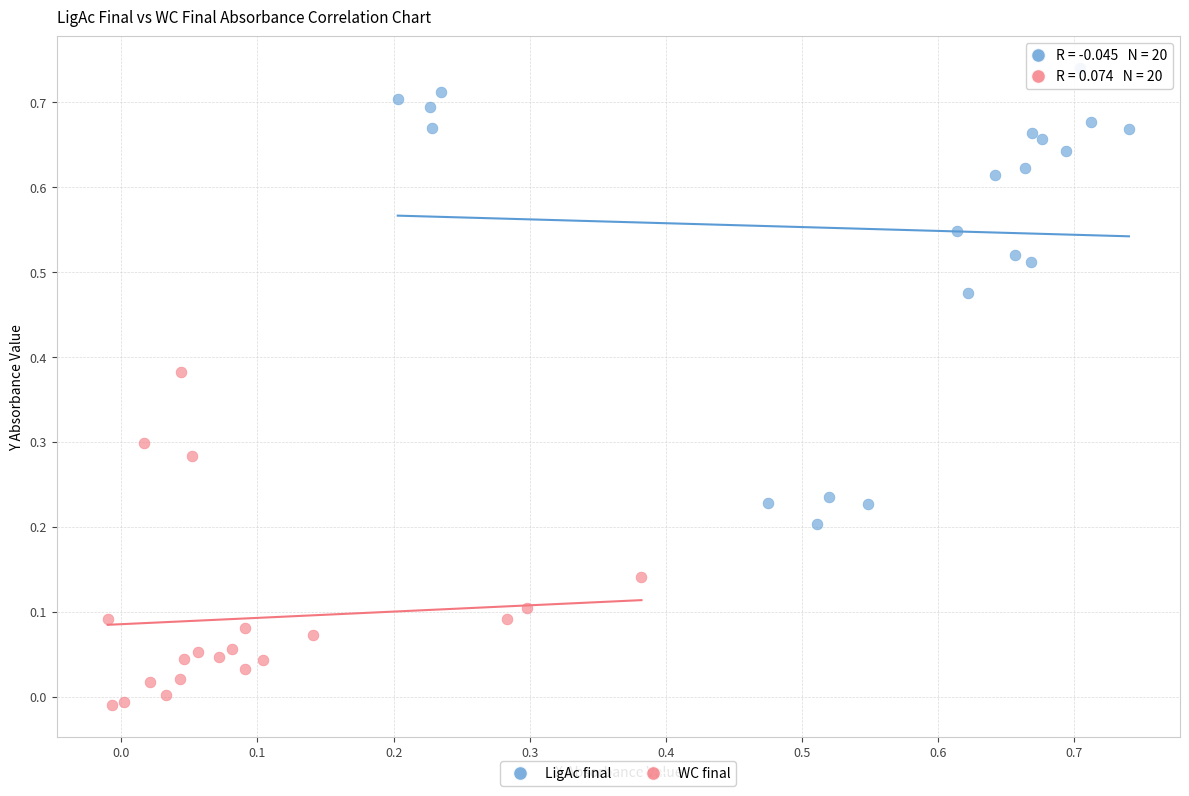

Which series contains the highest Y value?

LigAc final